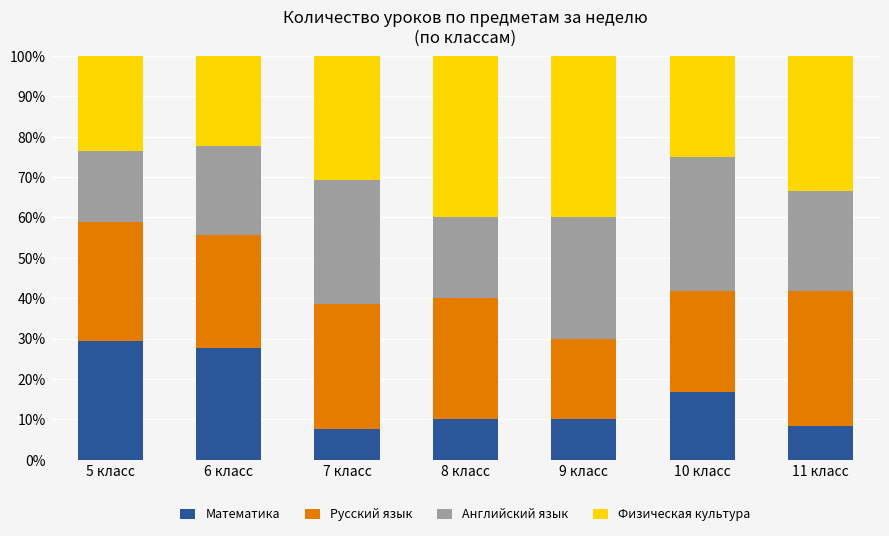

What are all the series names shown in the legend?

Математика, Русский язык, Английский язык, Физическая культура